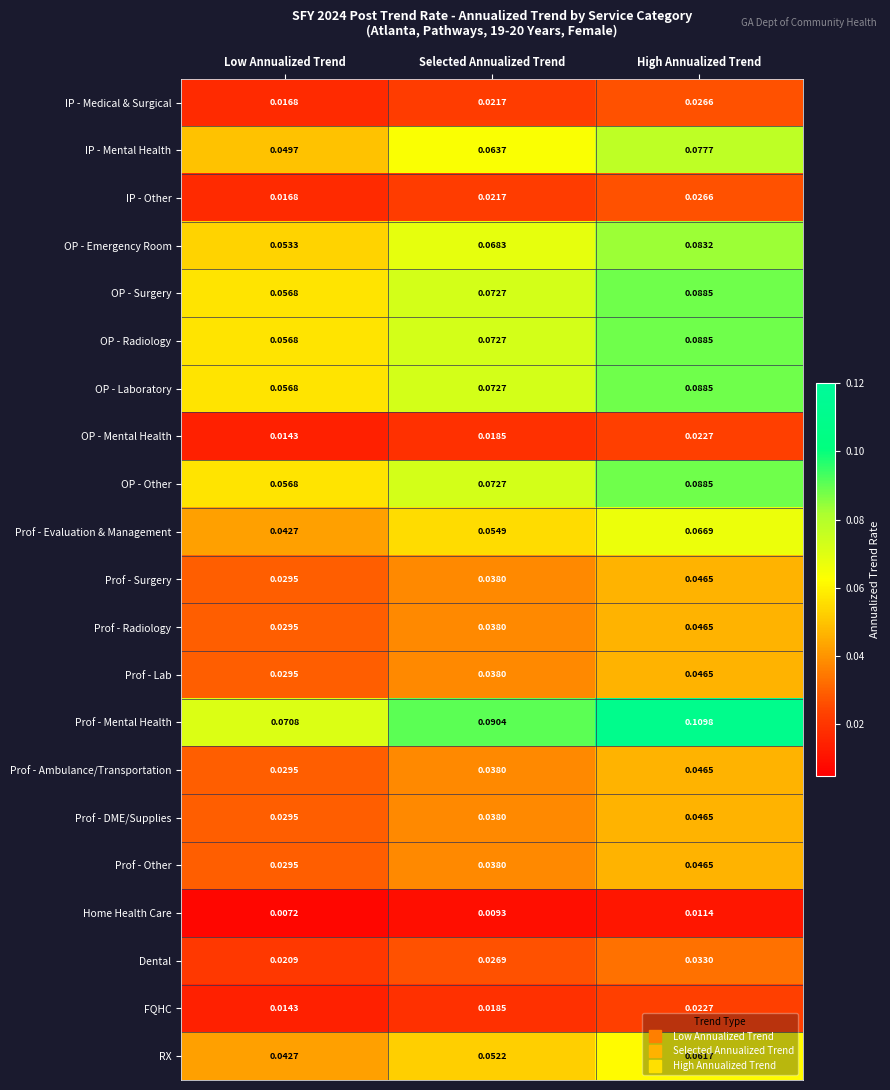

Rank the categories by Prof - Other value from highest to lowest.

High Annualized Trend, Selected Annualized Trend, Low Annualized Trend